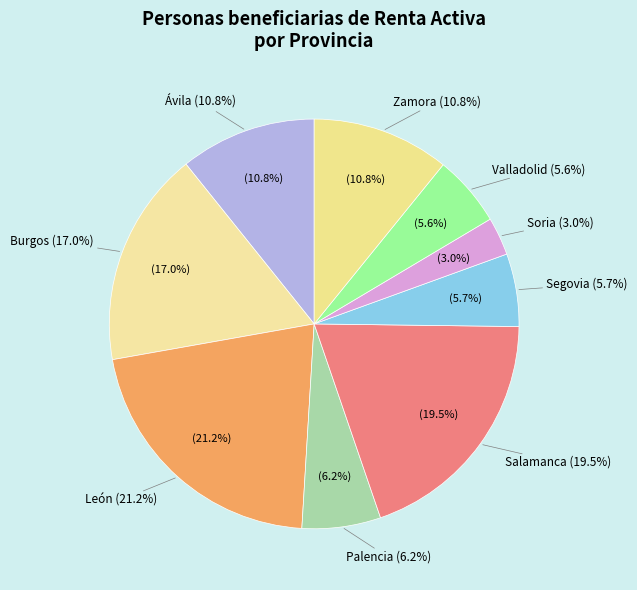

Is there a majority slice in this chart?

No